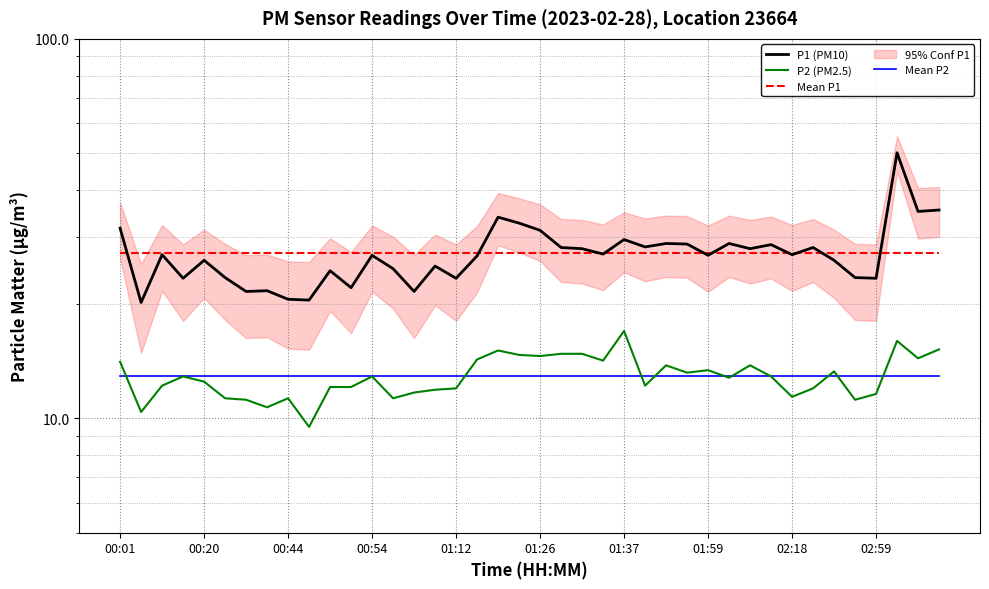

Between 28 and 37, which is larger?

37